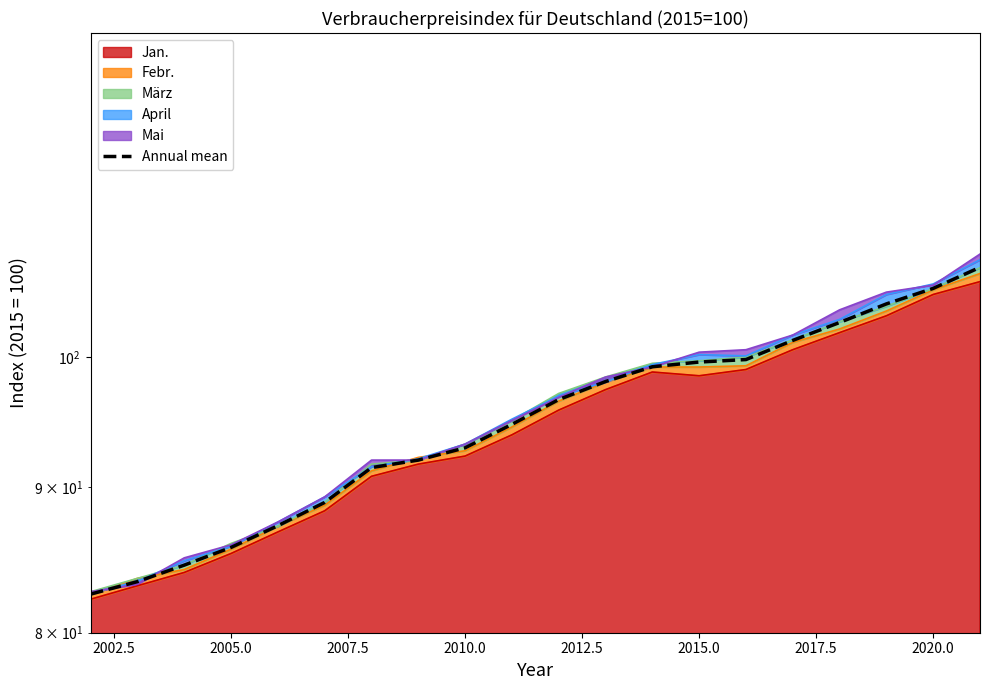

What is the greatest value displayed?

107.5